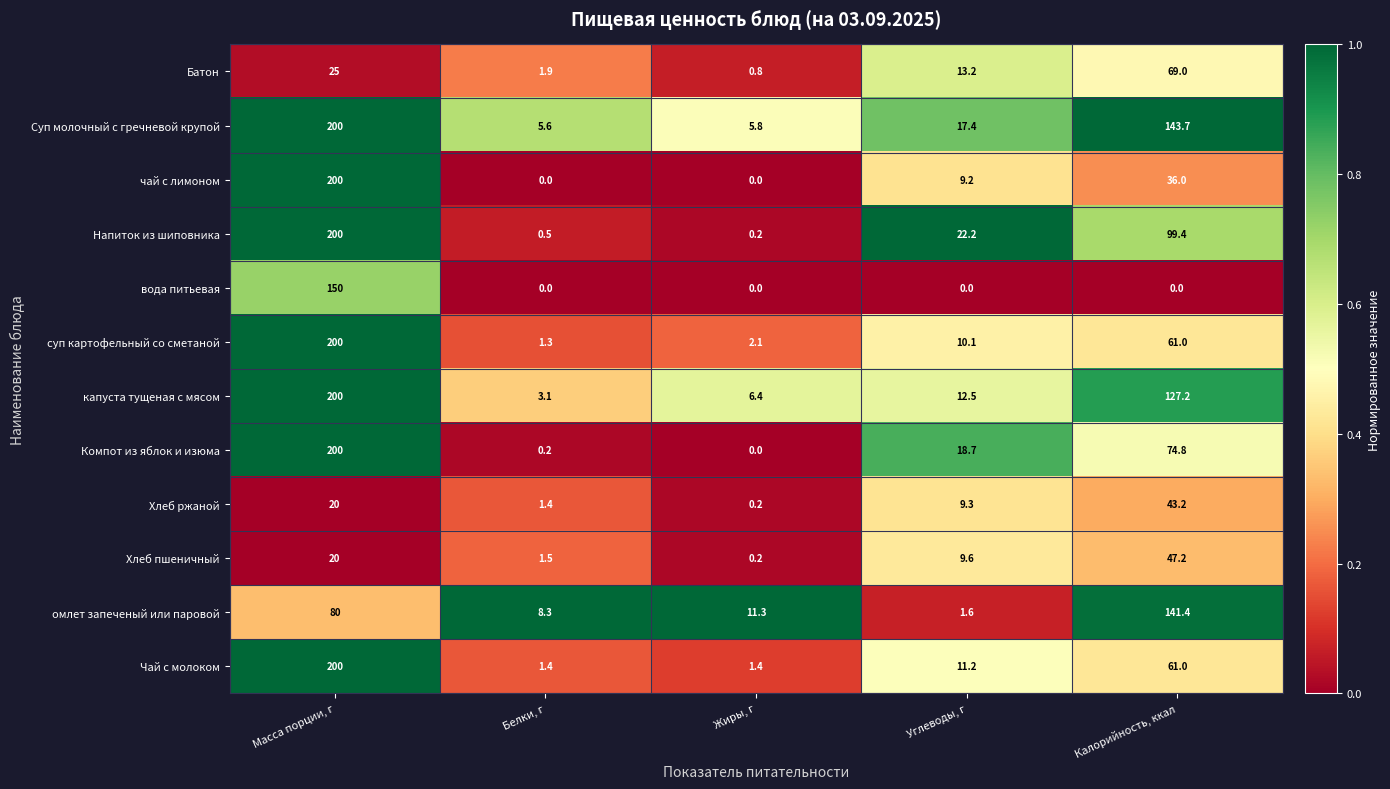

Which series has the largest total across all categories?

Суп молочный с гречневой крупой